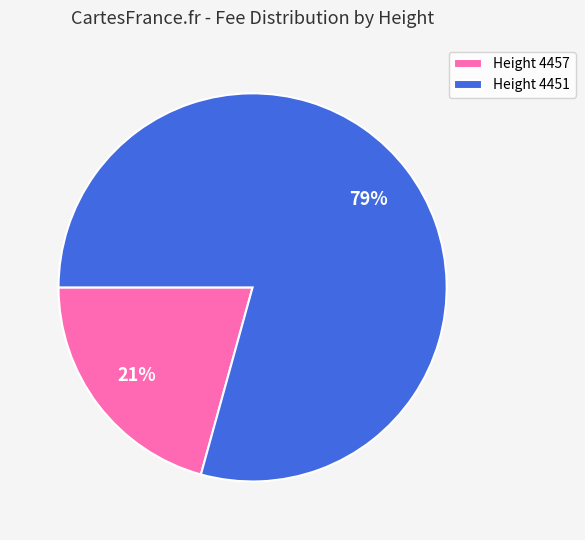

How many segments does this pie chart have?

2